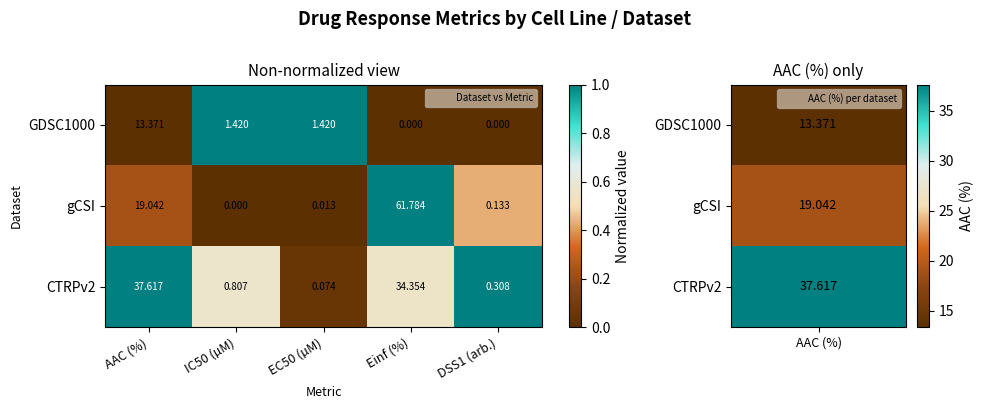

Which series has the widest spread of values?

gCSI